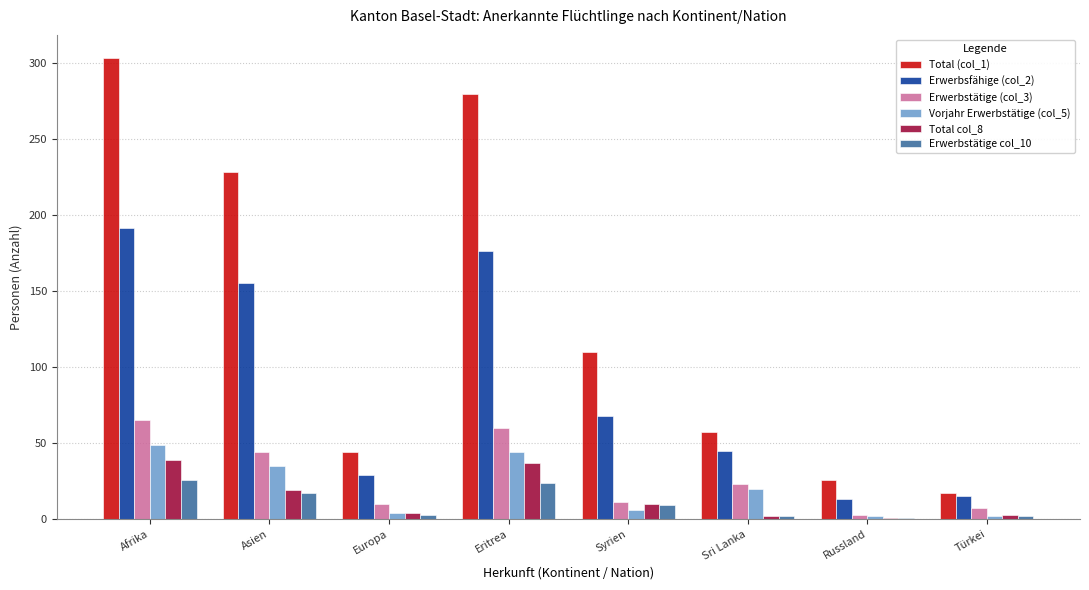

What is the difference between the highest and lowest values at Eritrea?

255